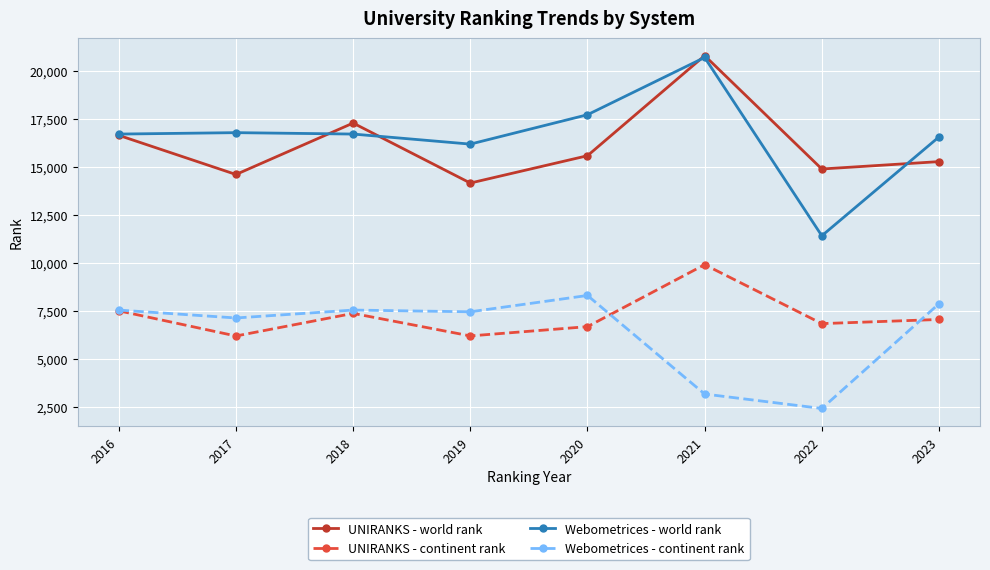

Is it true that UNIRANKS - continent rank equals 7489 at 2016?

True